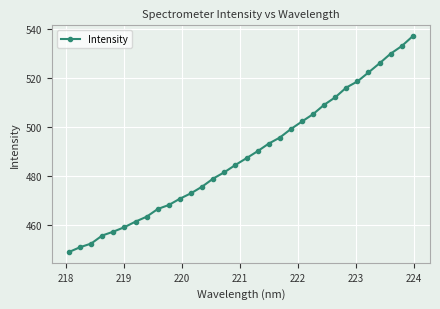

What is the value of the 8th point from the left?

463.3